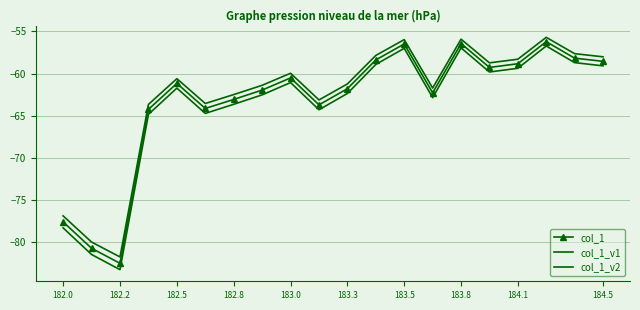

True or false: col_1_v1 and col_1 cross at least once.

False